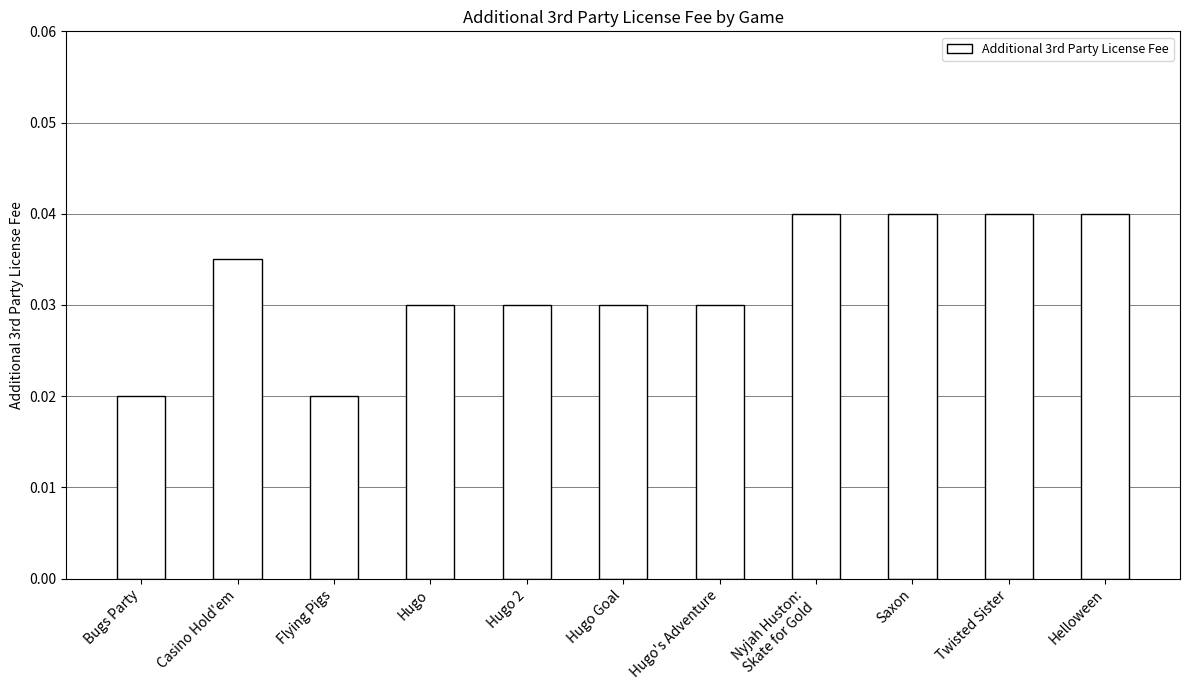

The chart shows a value of 0.1 at Casino Hold'em. True or false?

False